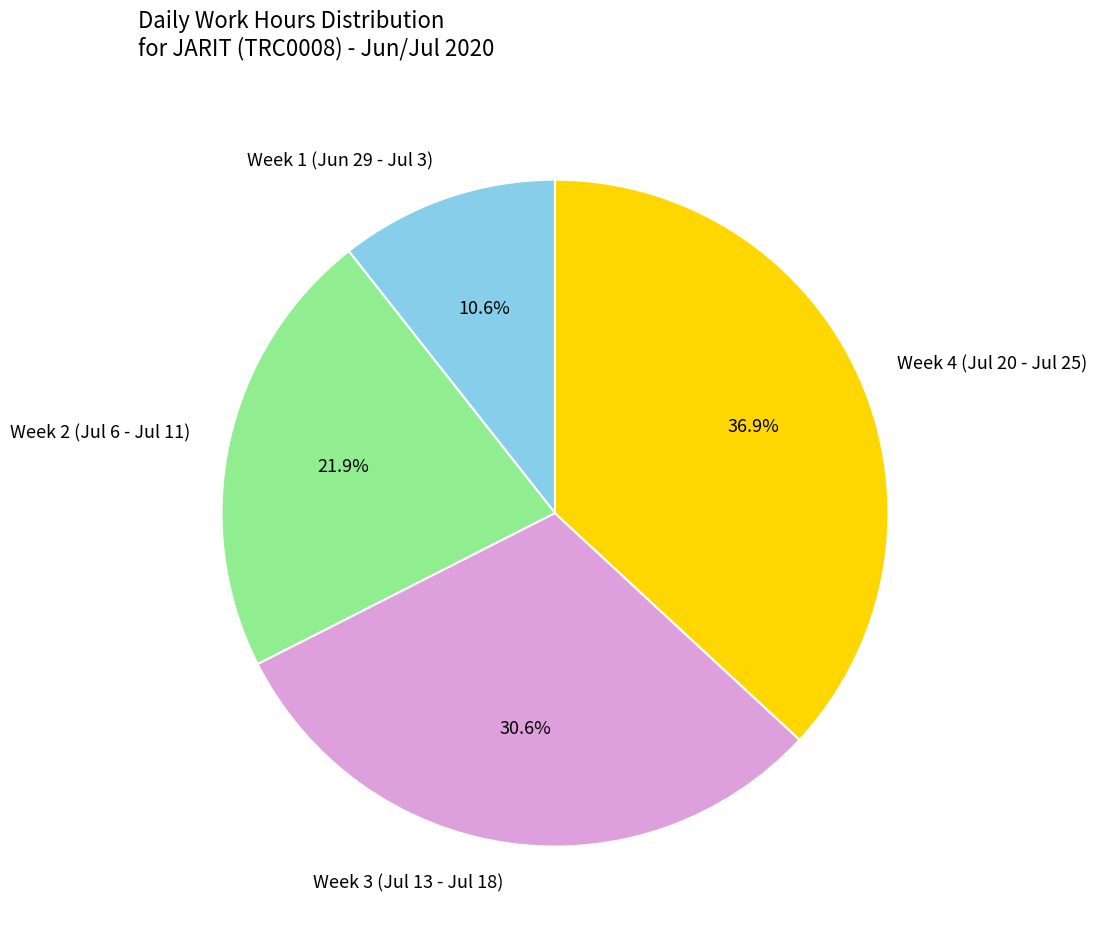

Rank the categories by value from highest to lowest.

Week 4 (Jul 20 - Jul 25), Week 3 (Jul 13 - Jul 18), Week 2 (Jul 6 - Jul 11), Week 1 (Jun 29 - Jul 3)